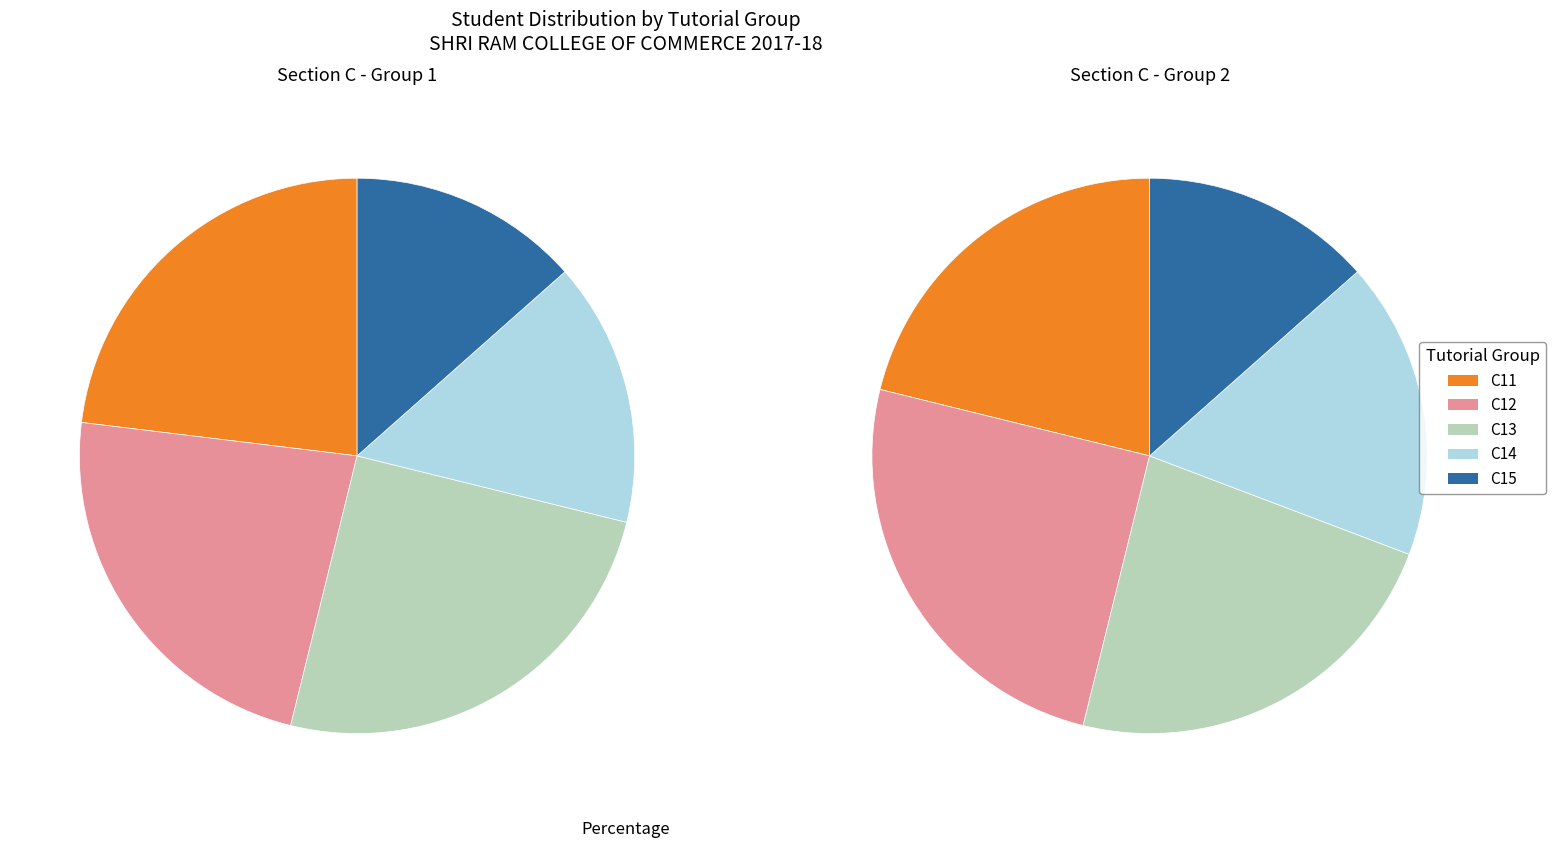

What is the smallest slice in the pie chart?

C15